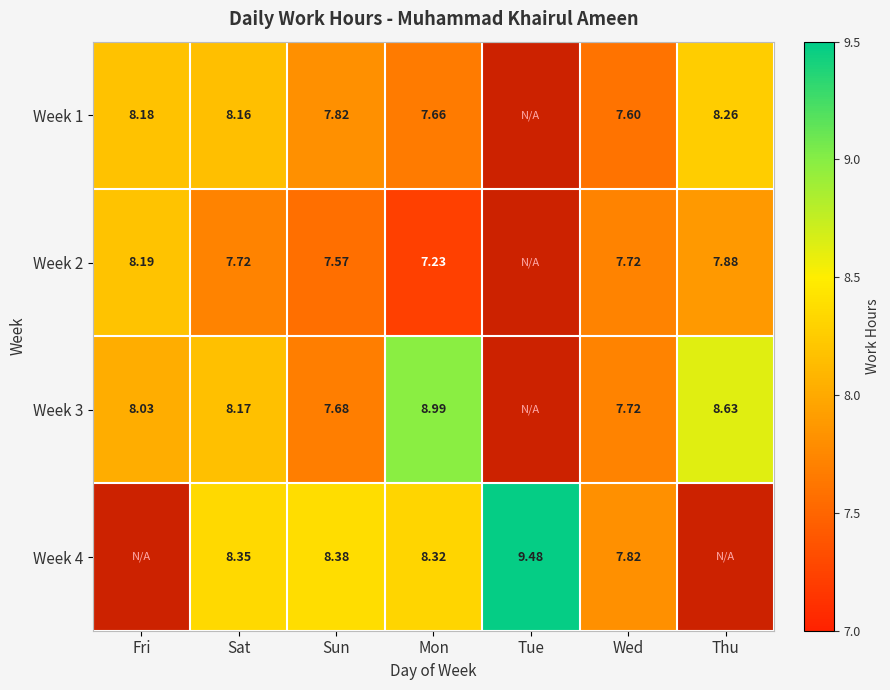

Is the value of Week 2 at Sun greater than the value of Week 1 at Mon?

No